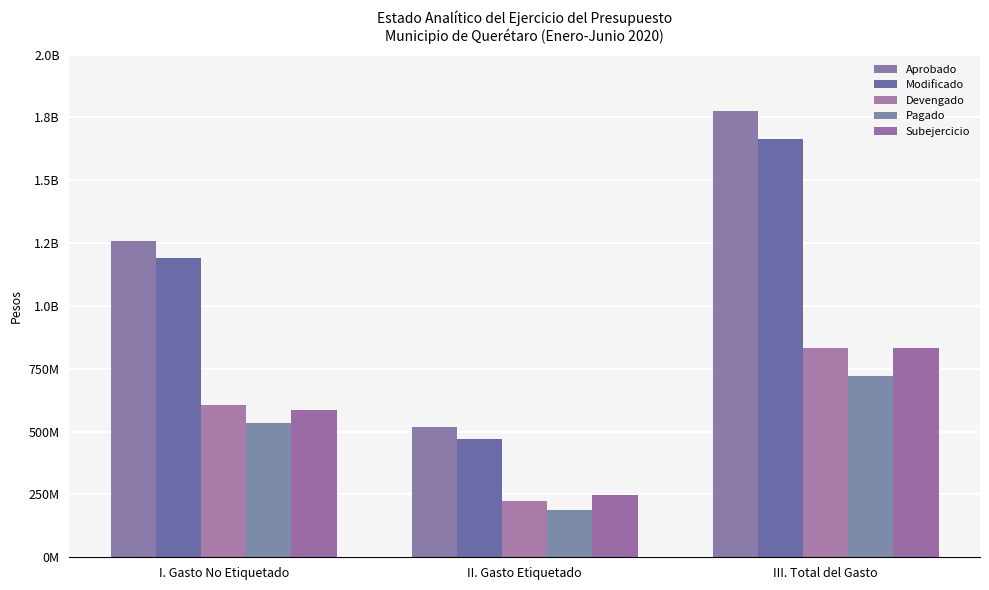

Does the chart contain any negative values?

No